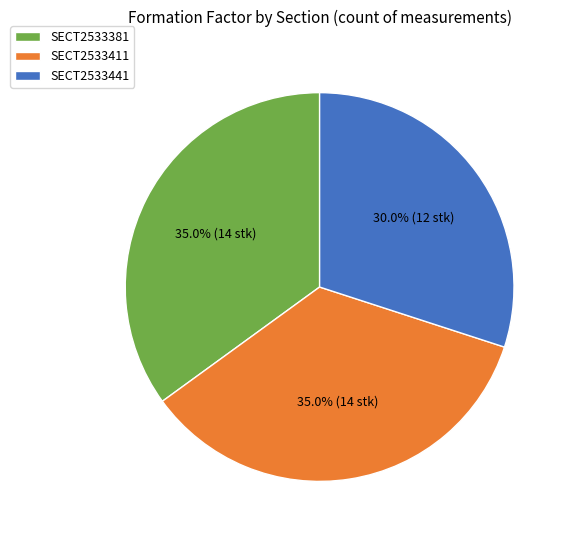

Is SECT2533441 the majority of the pie?

No